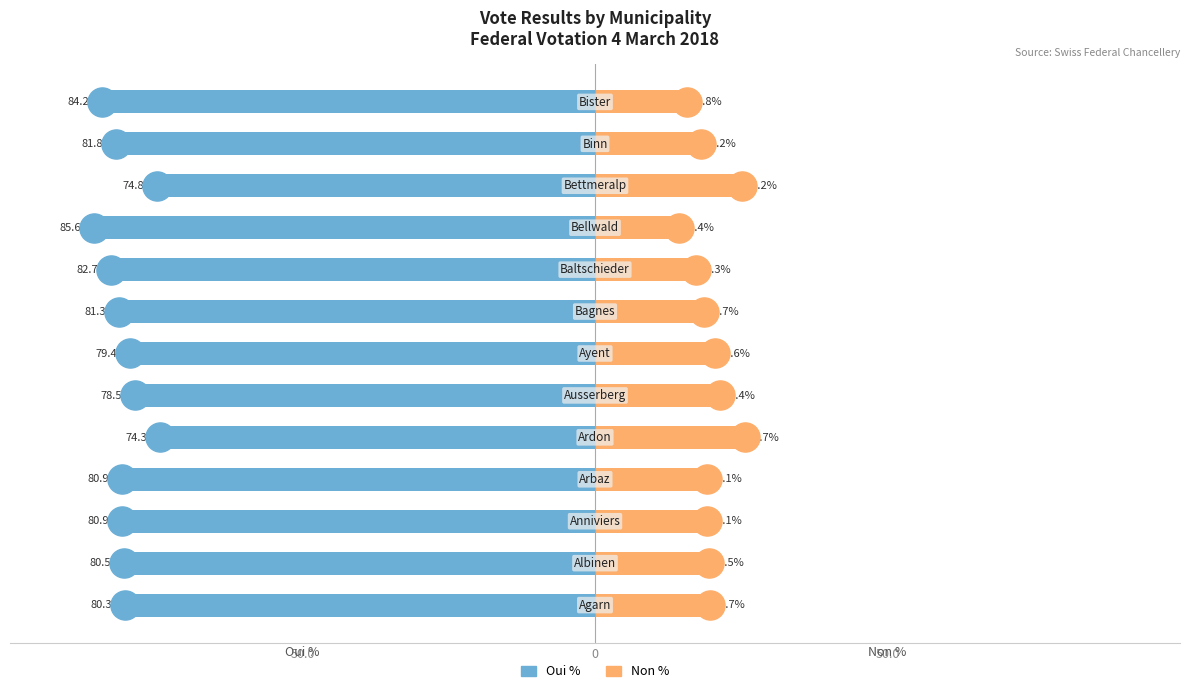

What are all the series names shown in the legend?

Oui %, Non %